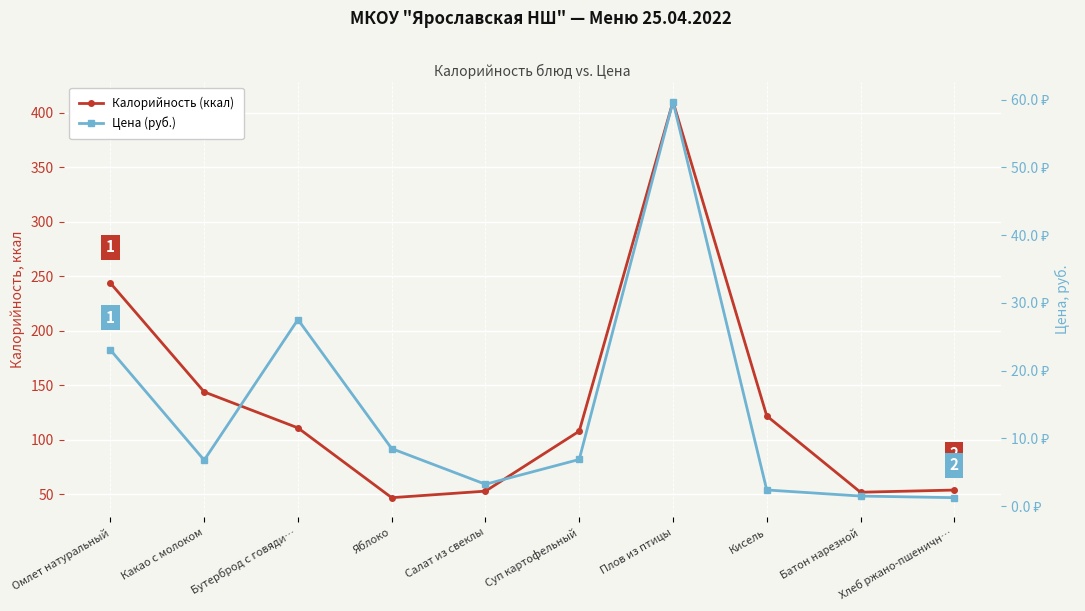

True or false: Калорийность (ккал) has more than 0 interior local peaks.

True